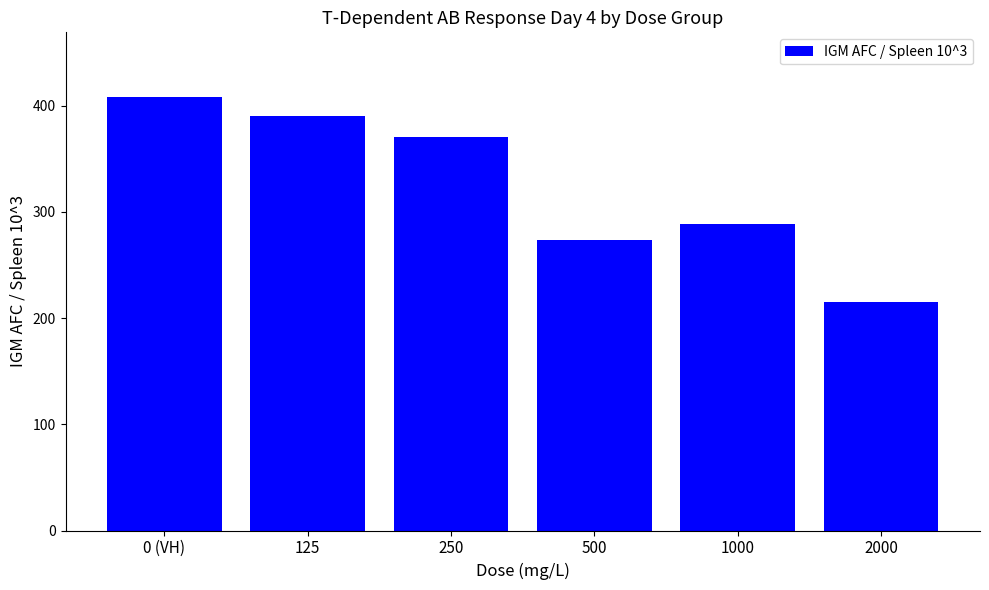

What is the average value?

324.4